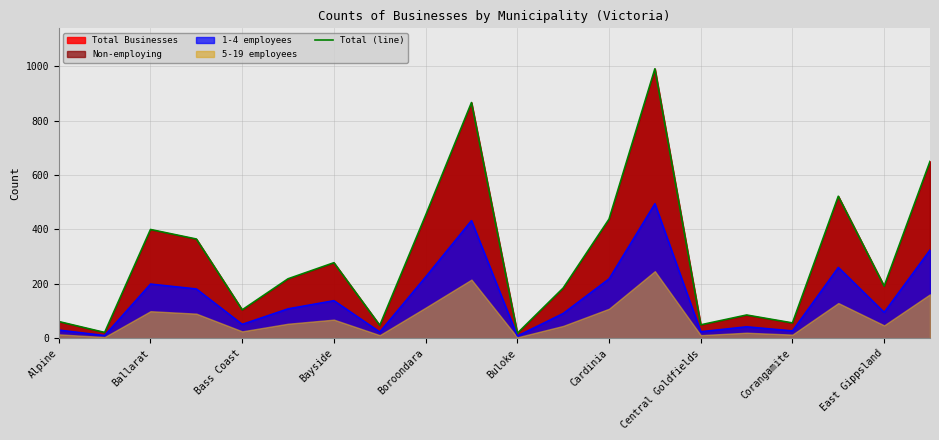

The 1-4 employees series shows 128 at Ballarat. True or false?

False